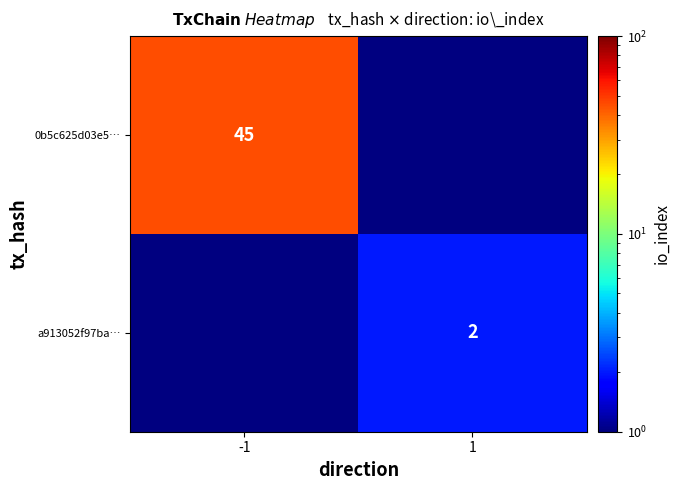

The value of a913052f97ba… at 1 is 2. True or false?

True